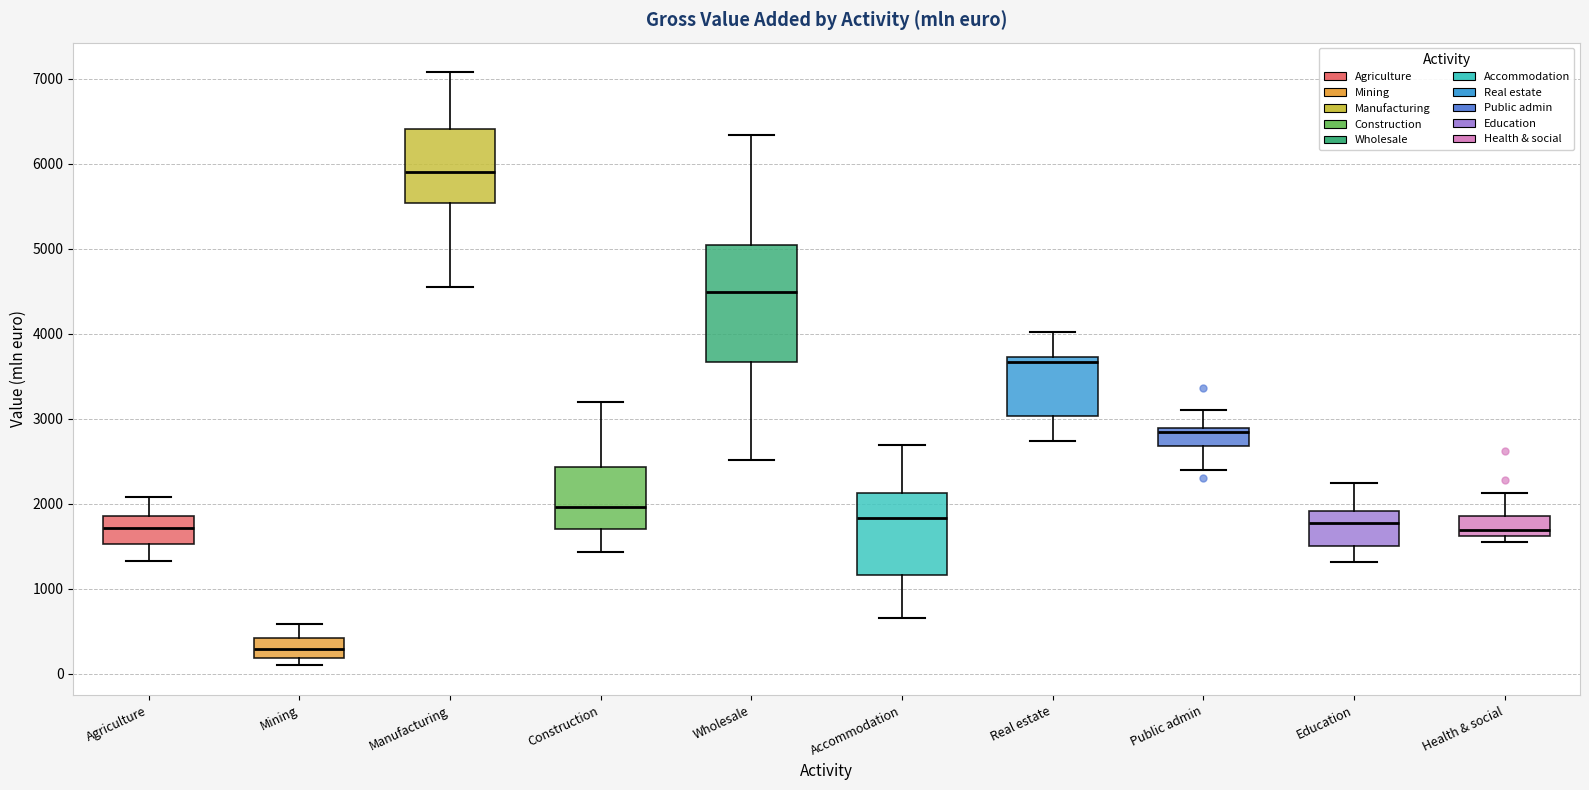

Comparing the boxes themselves (not the whiskers), which one is the tallest?

Wholesale